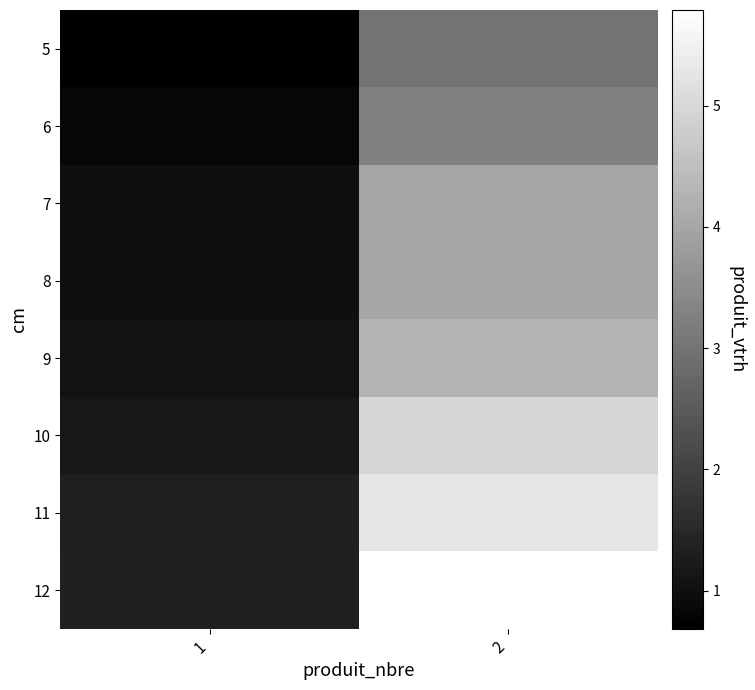

Rank the series at 1 from lowest to highest value.

5, 6, 7, 8, 9, 10, 11, 12